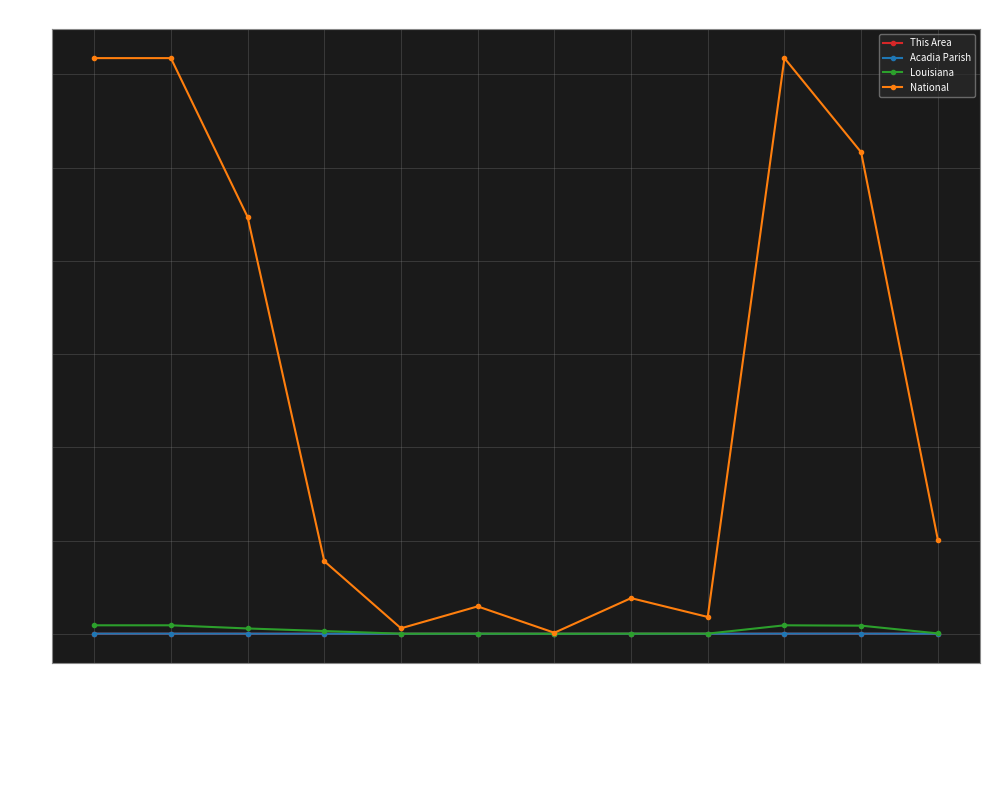

How many categories are shown in the chart?

12